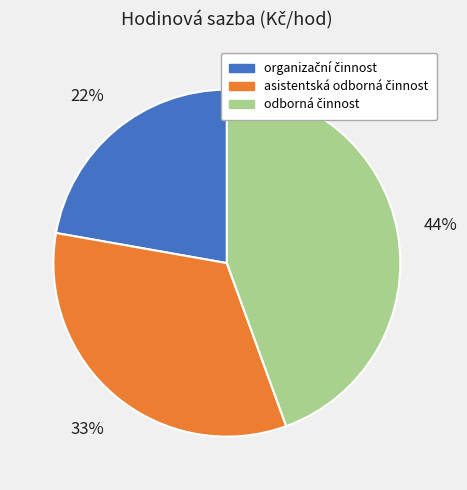

Is there any slice that represents more than half of the pie?

No